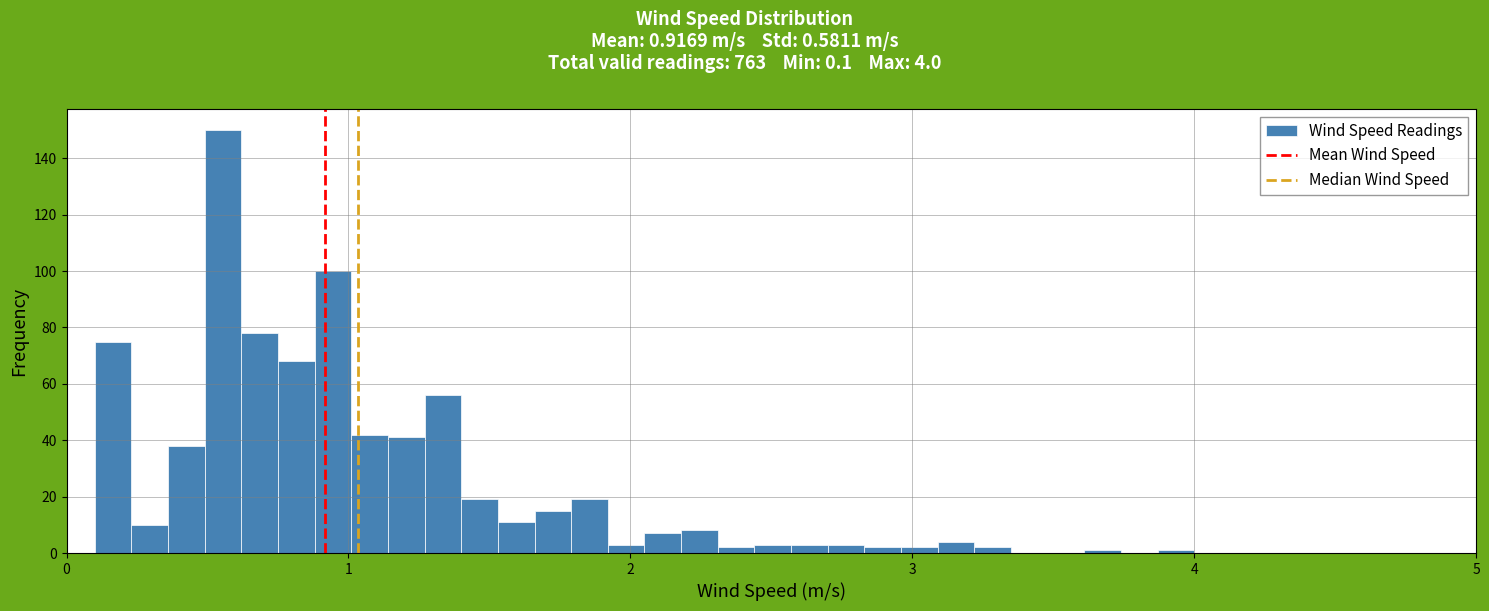

Around what value on the x-axis is the tallest bar? Give the approximate position of its centre, as read against the axis.

0.6